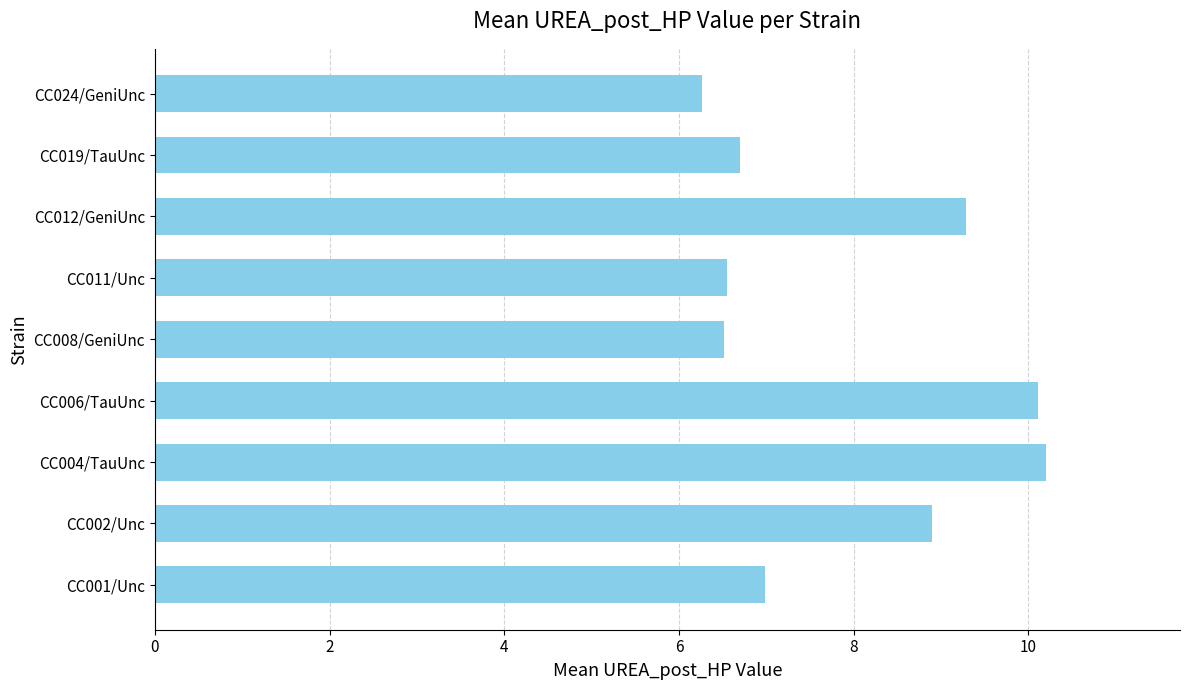

What is the change in value from CC004/TauUnc to CC024/GeniUnc?

-3.9